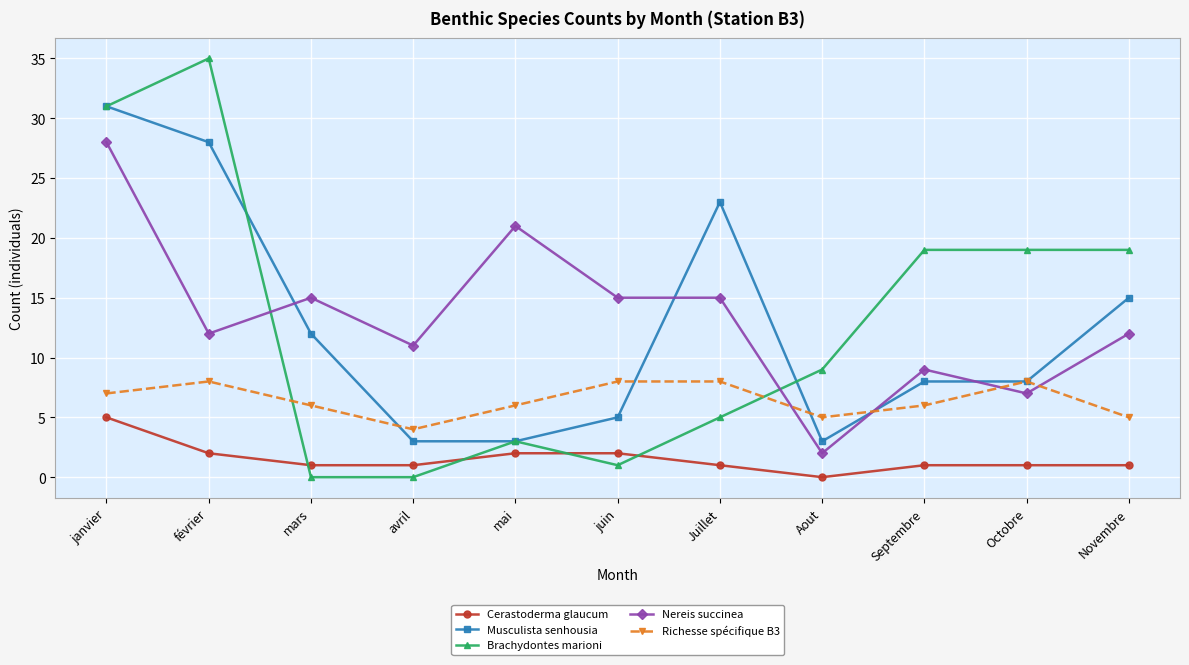

What is the difference between the Brachydontes marioni values at mars and mai?

3